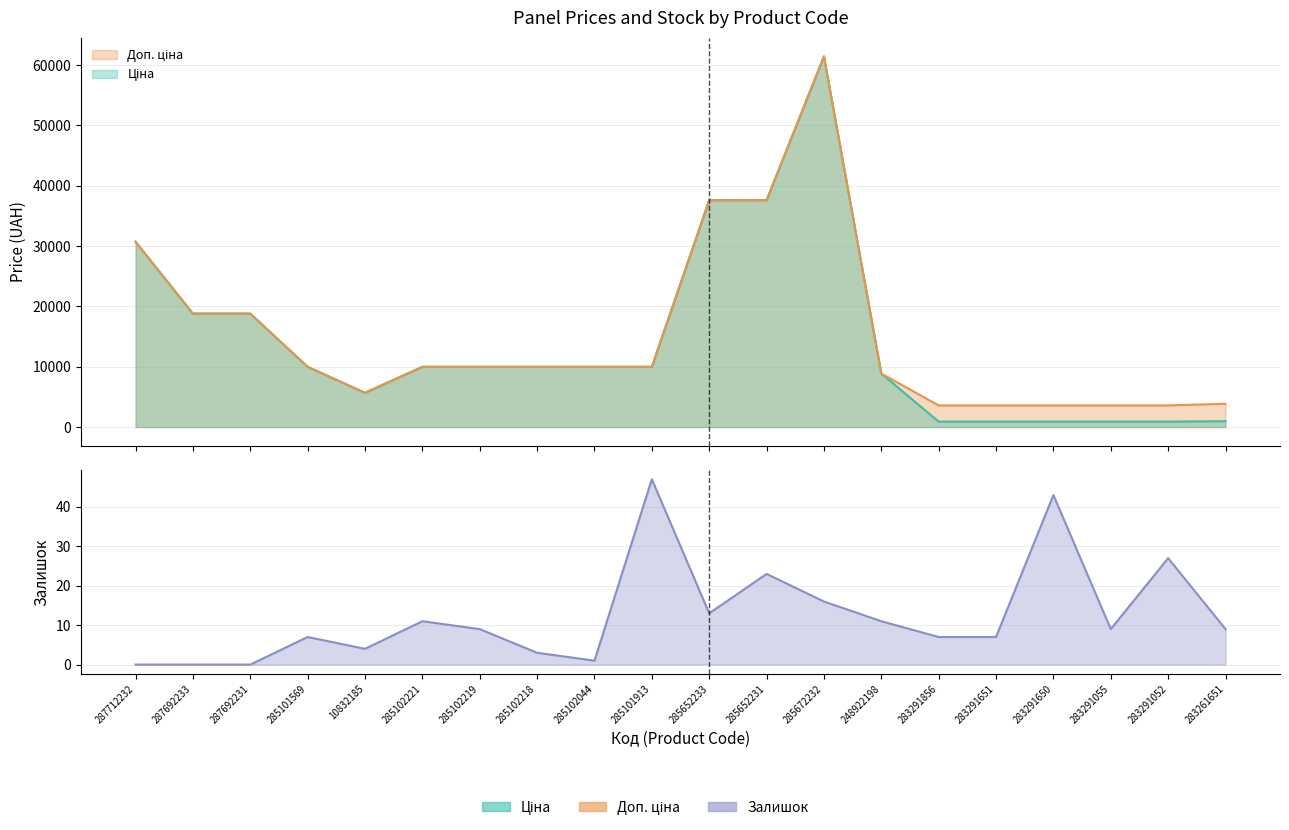

Reading left to right, list all the values displayed in this chart.

Ціна: 30717.1	18796.8	18796.8	9975.0	5673.8	9975.0	9975.0	9975.0	9975.0	9975.0	37593.6	37593.6	61434.3	8856.7	895.9	895.9	895.9	895.9	895.9	963.5
Доп. ціна: 30717.1	18796.8	18796.8	9975.0	5673.8	9975.0	9975.0	9975.0	9975.0	9975.0	37593.6	37593.6	61434.3	8856.7	3583.6	3583.6	3583.6	3583.6	3583.6	3854.0
Залишок: 0.0	0.0	0.0	7.0	4.0	11.0	9.0	3.0	1.0	47.0	13.0	23.0	16.0	11.0	7.0	7.0	43.0	9.0	27.0	9.0